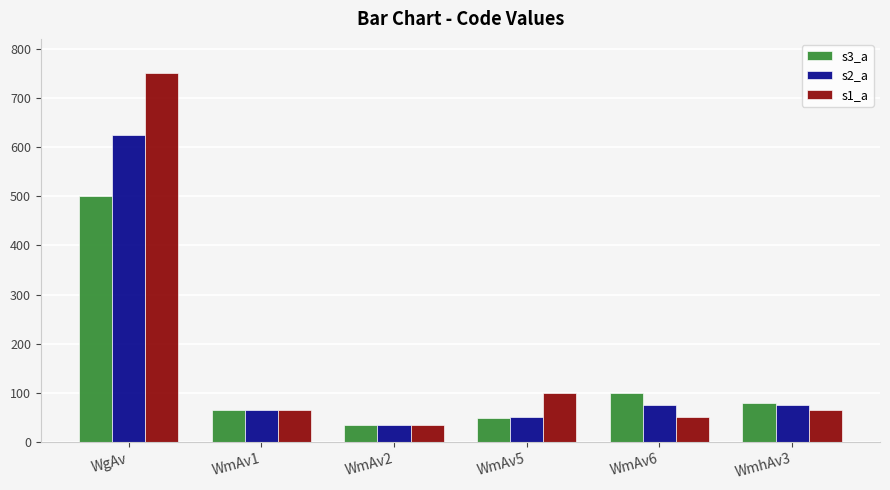

How many bars are there in each group?

3